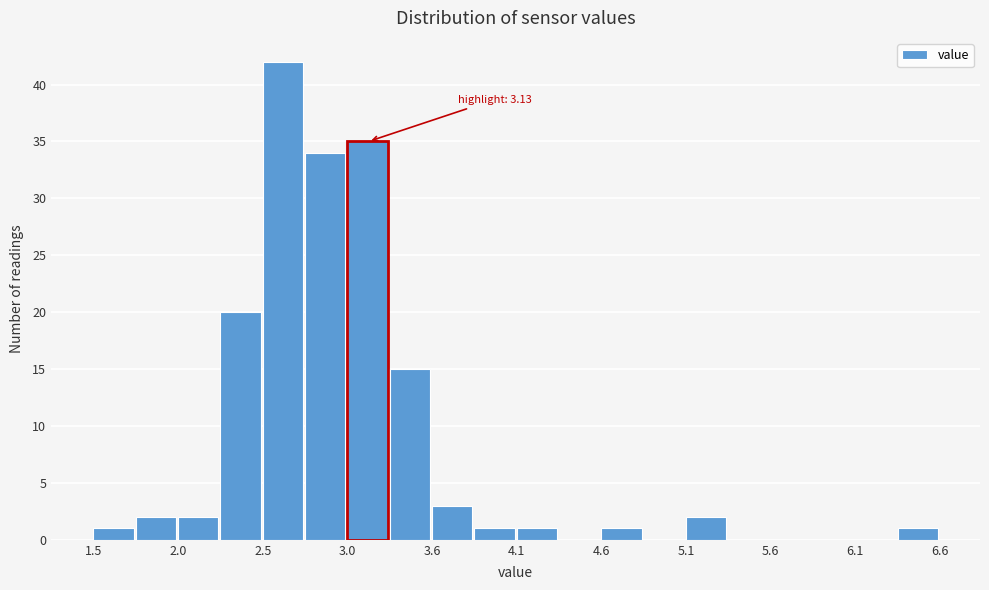

Read against the x-axis, roughly where is the centre of the tallest bar?

2.6